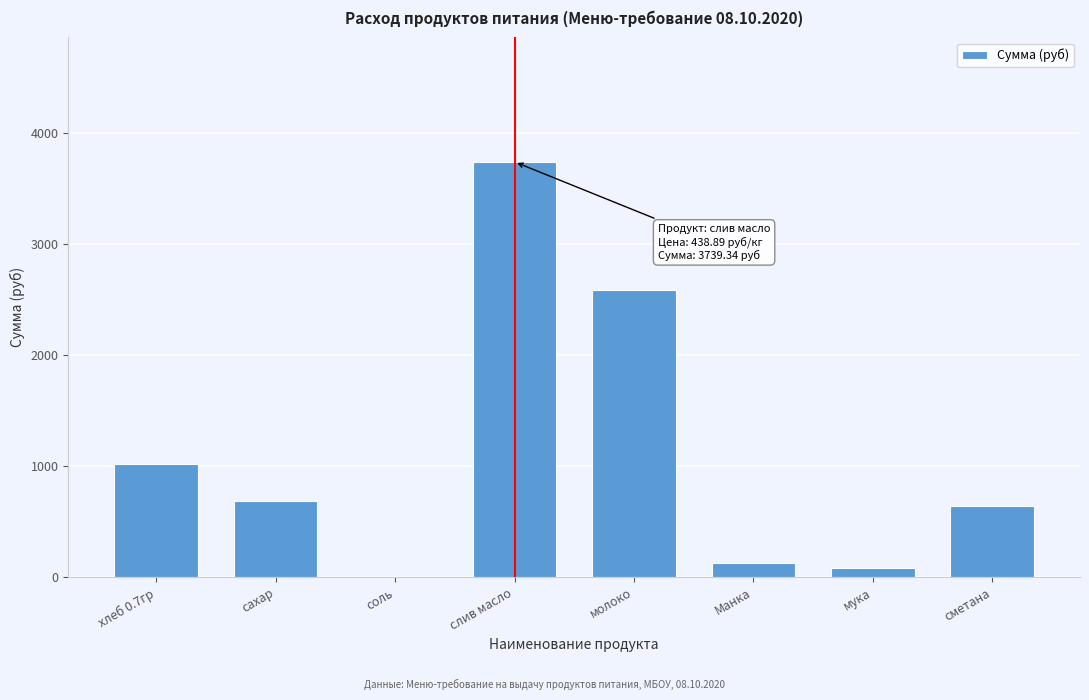

What is the sum of the values at сметана and слив масло?

4378.3